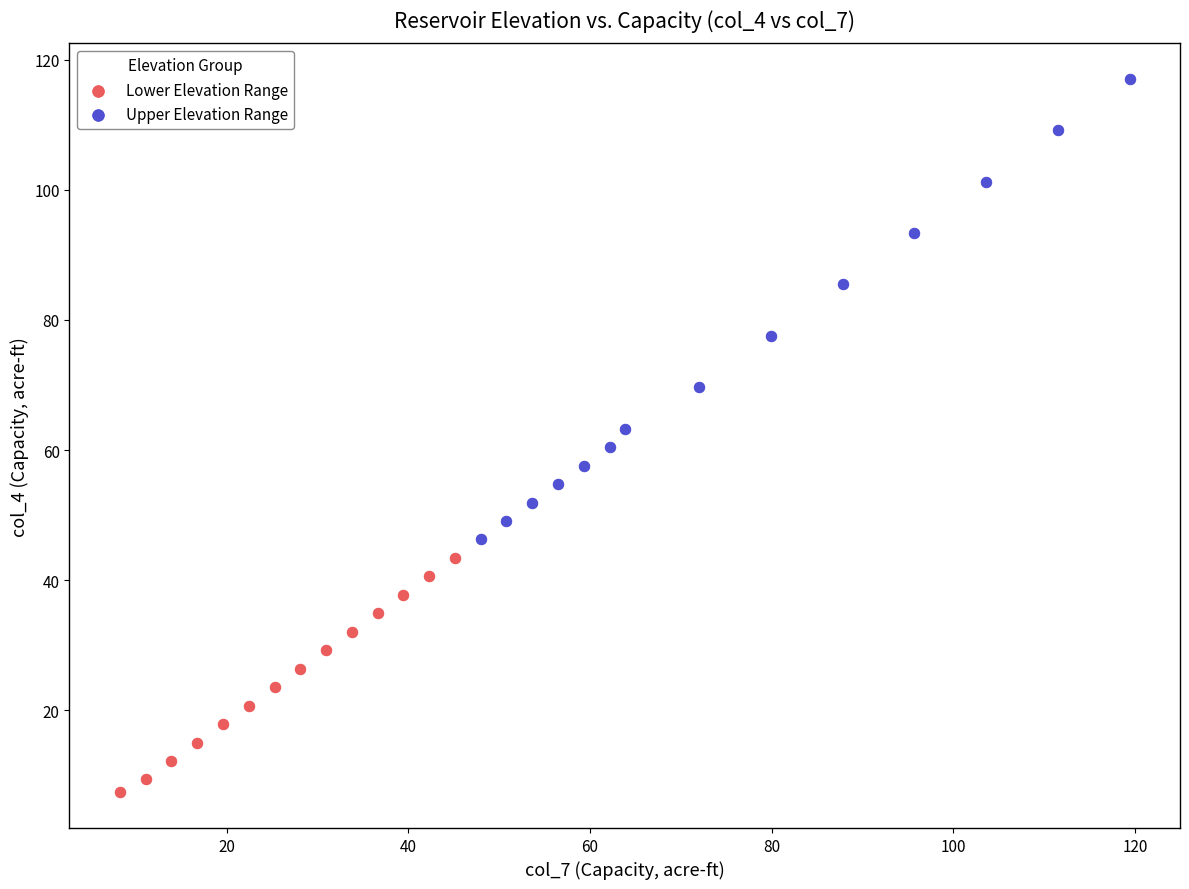

Which series has the largest Y range (max minus min)?

Upper Elevation Range